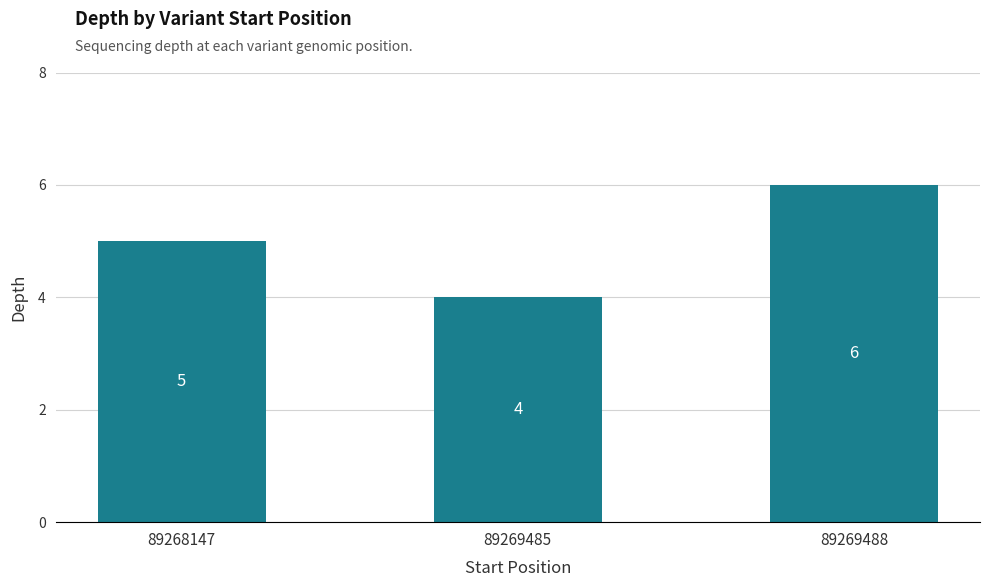

What is the sum of the values at 89268147 and 89269485?

9